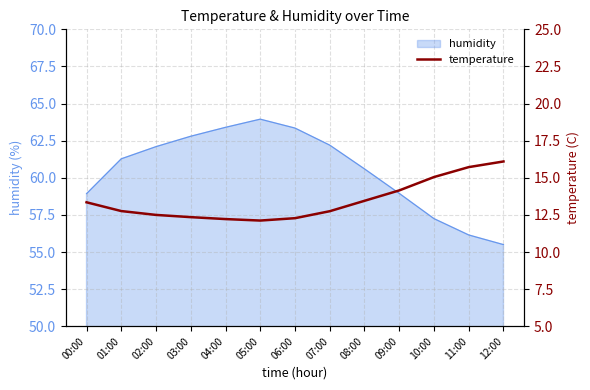

Which label corresponds to the largest value in the chart?

12:00